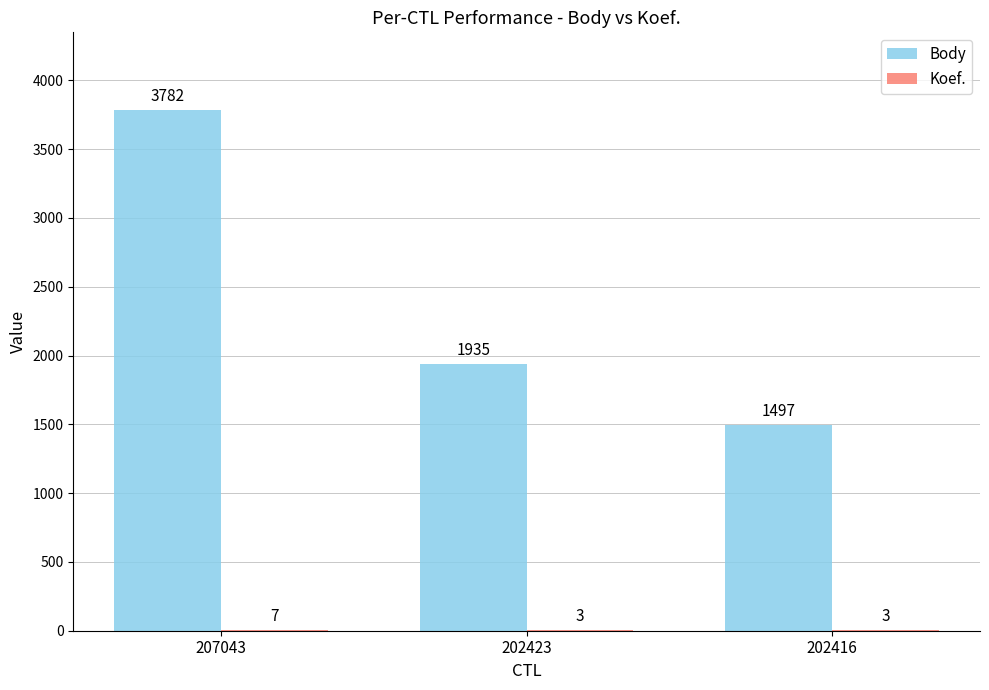

The Body series shows 1935 at 202423. True or false?

True